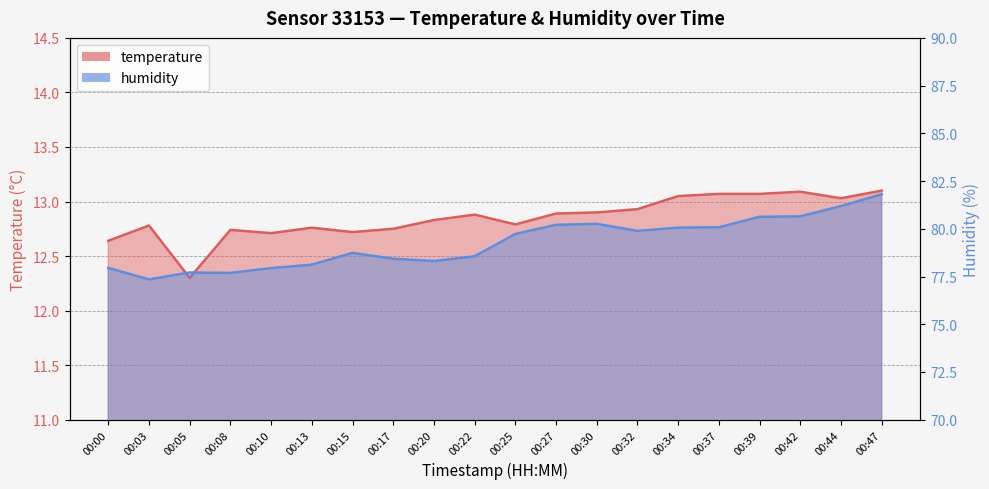

What are all the series names shown in the legend?

temperature, humidity